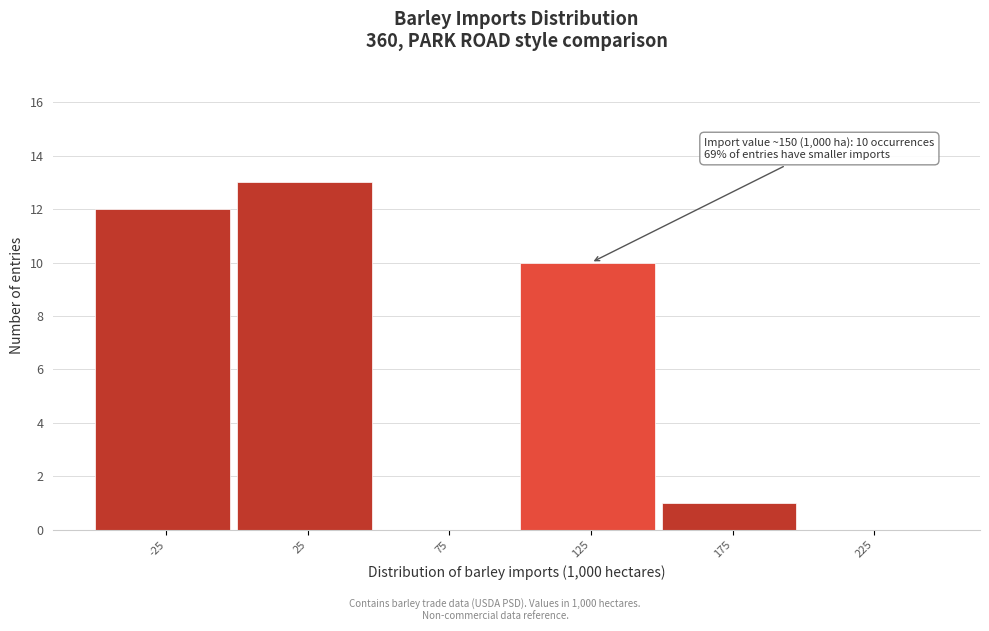

Reading left to right, what are all the values shown in this chart?

-25=12	25=13	75=0	125=10	175=1	225=0